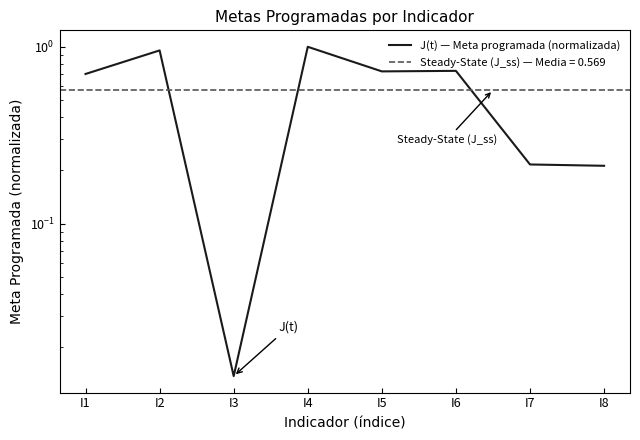

Is this an area chart (filled region under the line)?

No